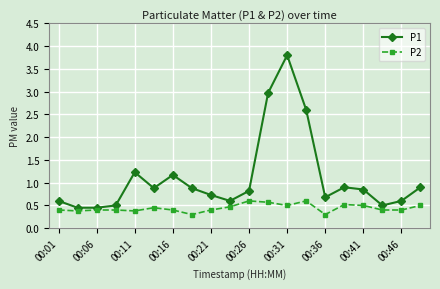

Does the chart display data point markers on the line(s)?

Yes